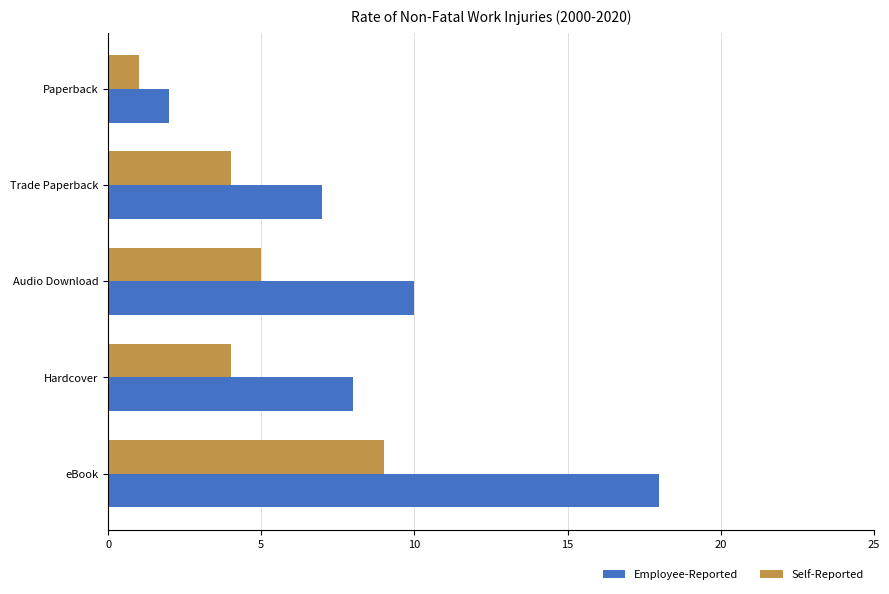

The Self-Reported series shows 1 at Trade Paperback. True or false?

False